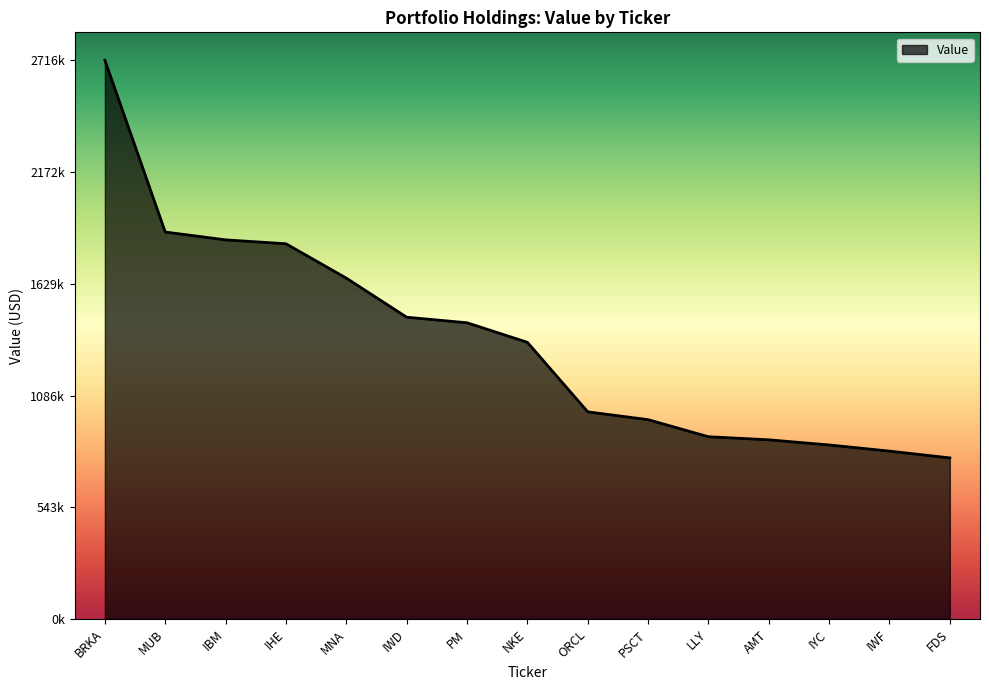

What is the minimum value shown in the chart?

783000